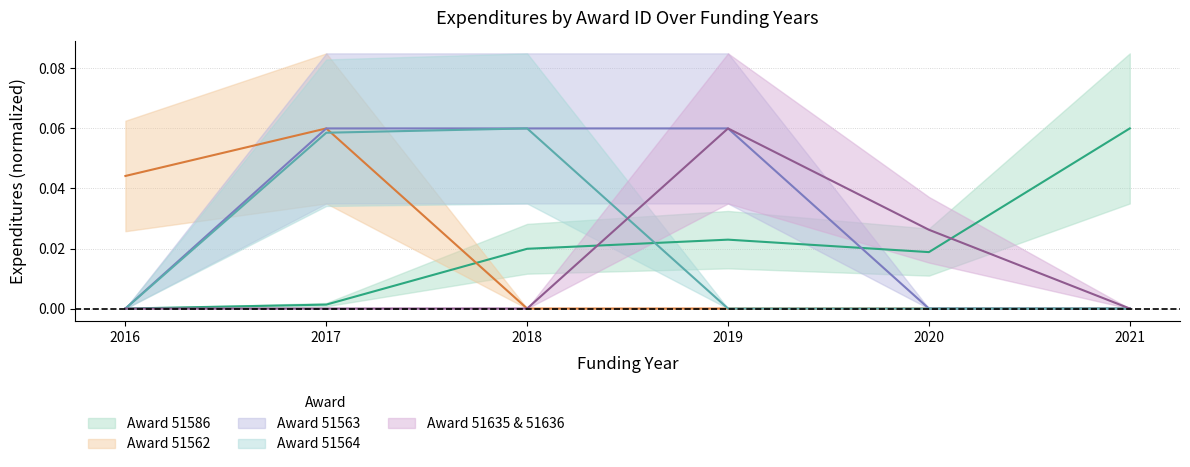

Reading left to right, transcribe all the data shown in this chart.

Award 51586: 0.0	0.0	0.0	0.0	0.0	0.1
Award 51562: 0.0	0.1	0.0	0.0	0.0	0.0
Award 51563: 0.0	0.1	0.1	0.1	0.0	0.0
Award 51564: 0.0	0.1	0.1	0.0	0.0	0.0
Award 51635 & 51636: 0.0	0.0	0.0	0.1	0.0	0.0